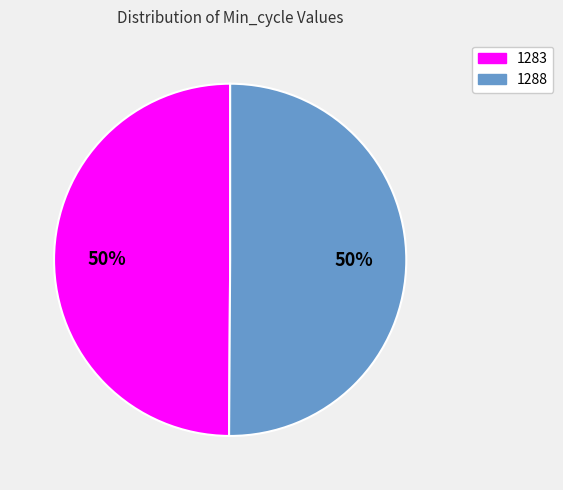

True or false: 1283 accounts for 40% of the total.

False